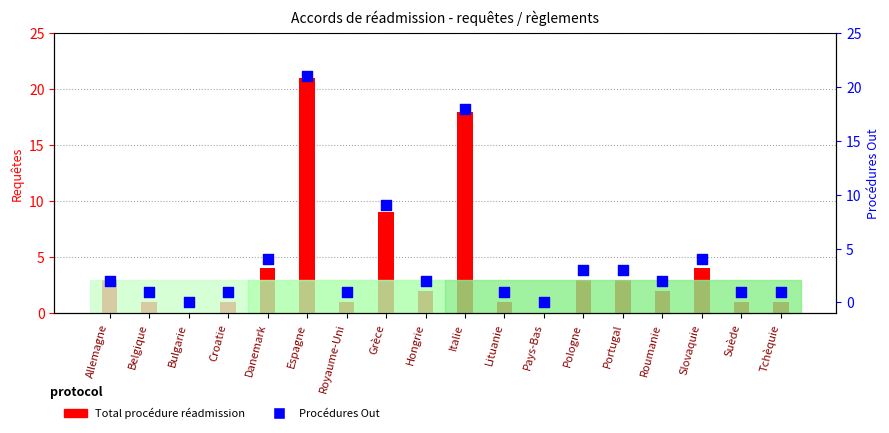

At how many categories does at least one series exceed 14?

2